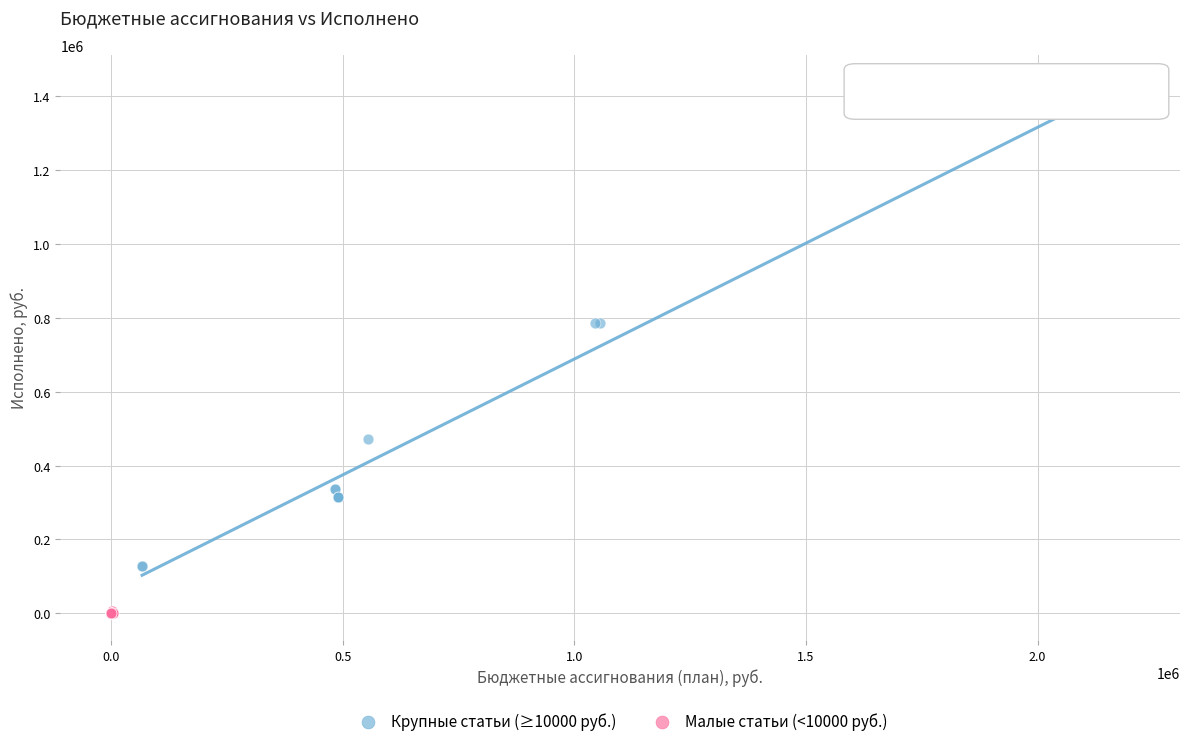

Which series contains the highest Y value?

Крупные статьи (≥10000 руб.)